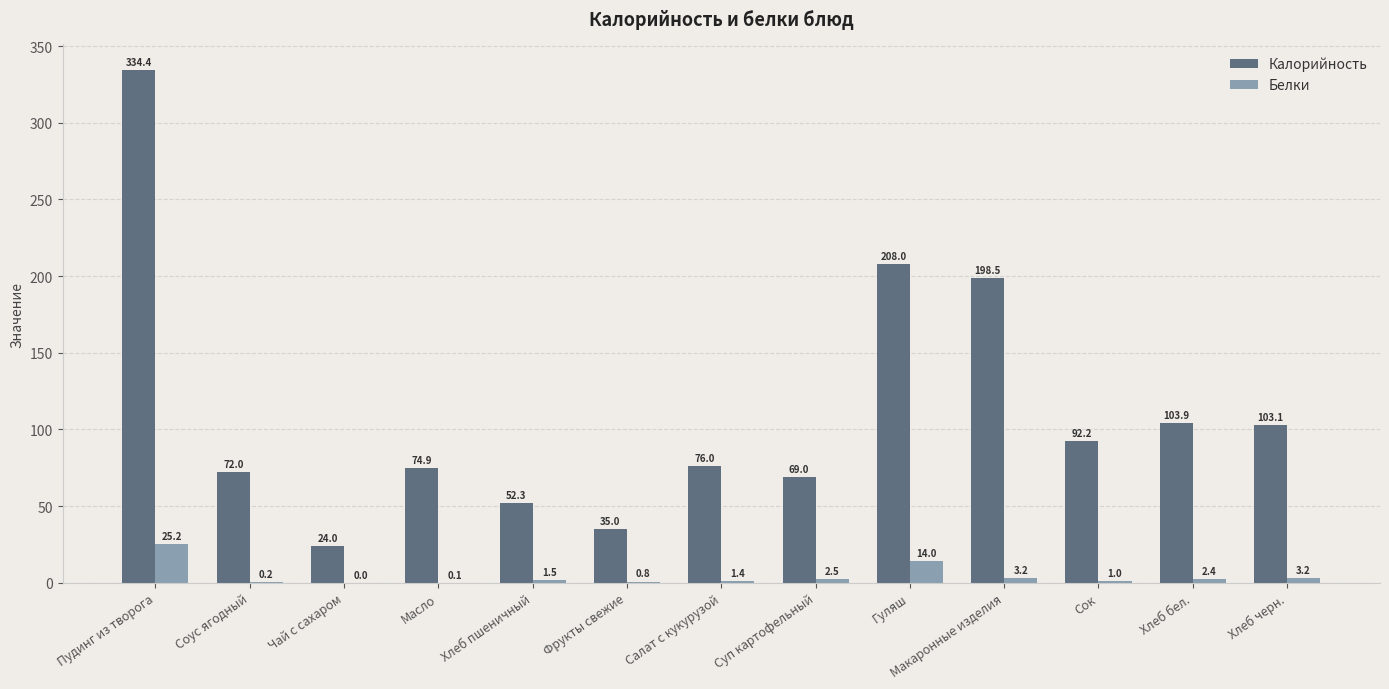

Is it true that Калорийность equals 42.8 at Хлеб бел.?

False